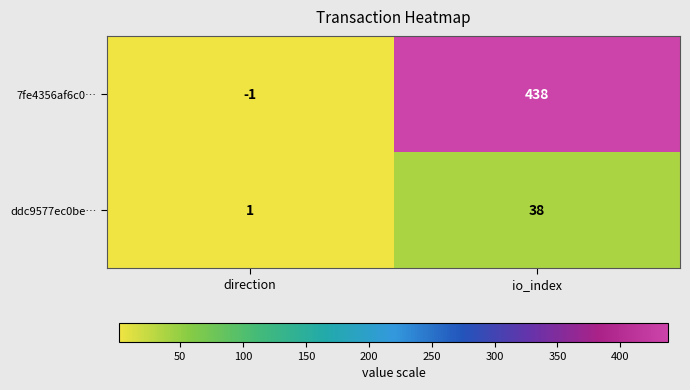

Count the number of categories in the chart.

2